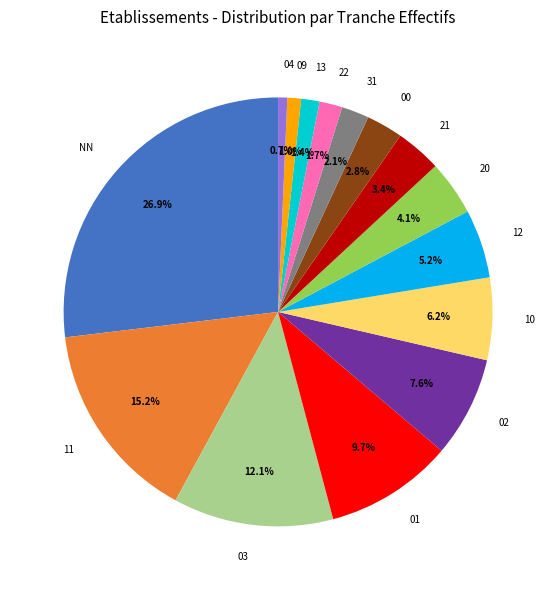

To the nearest percent, what is the difference between the largest and smallest slice percentages?

26%